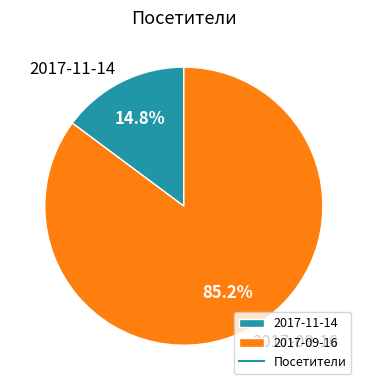

Is 2017-11-14 the majority of the pie?

No